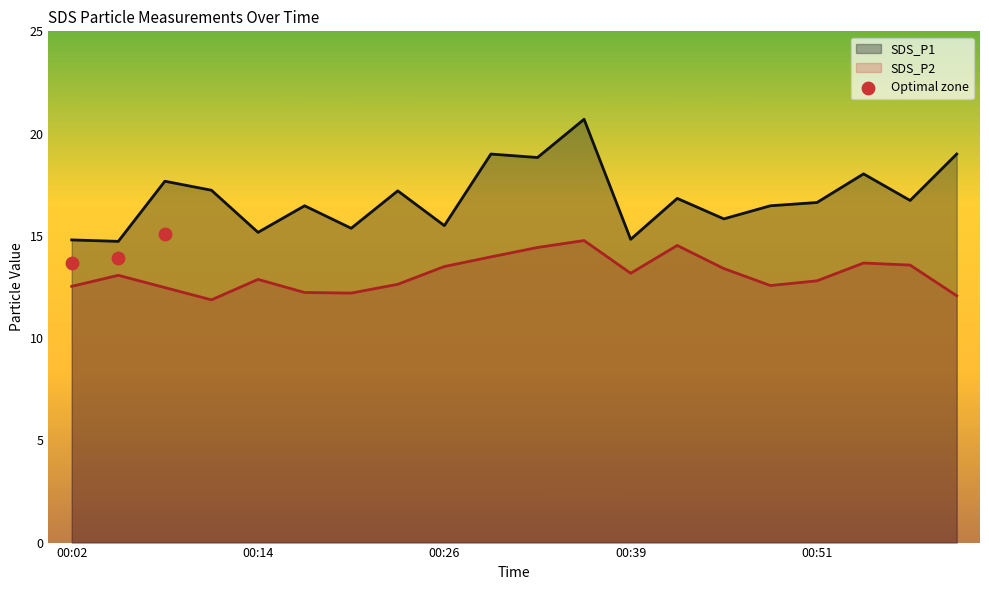

What is the lowest value of the SDS_P1 series?

14.7